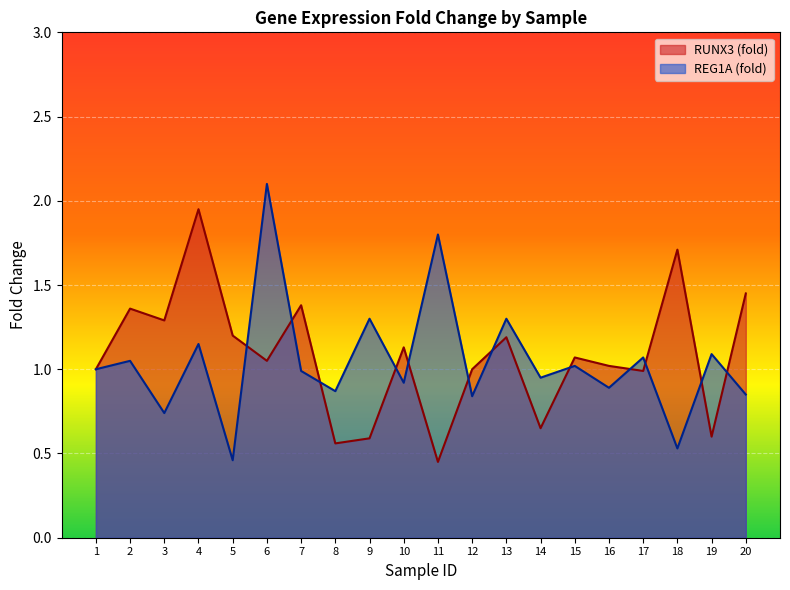

Reading left to right, list all the values displayed in this chart.

RUNX3 (fold): 1.0	1.4	1.3	1.9	1.2	1.1	1.4	0.6	0.6	1.1	0.5	1.0	1.2	0.7	1.1	1.0	1.0	1.7	0.6	1.4
REG1A (fold): 1.0	1.1	0.7	1.1	0.5	2.1	1.0	0.9	1.3	0.9	1.8	0.8	1.3	0.9	1.0	0.9	1.1	0.5	1.1	0.8